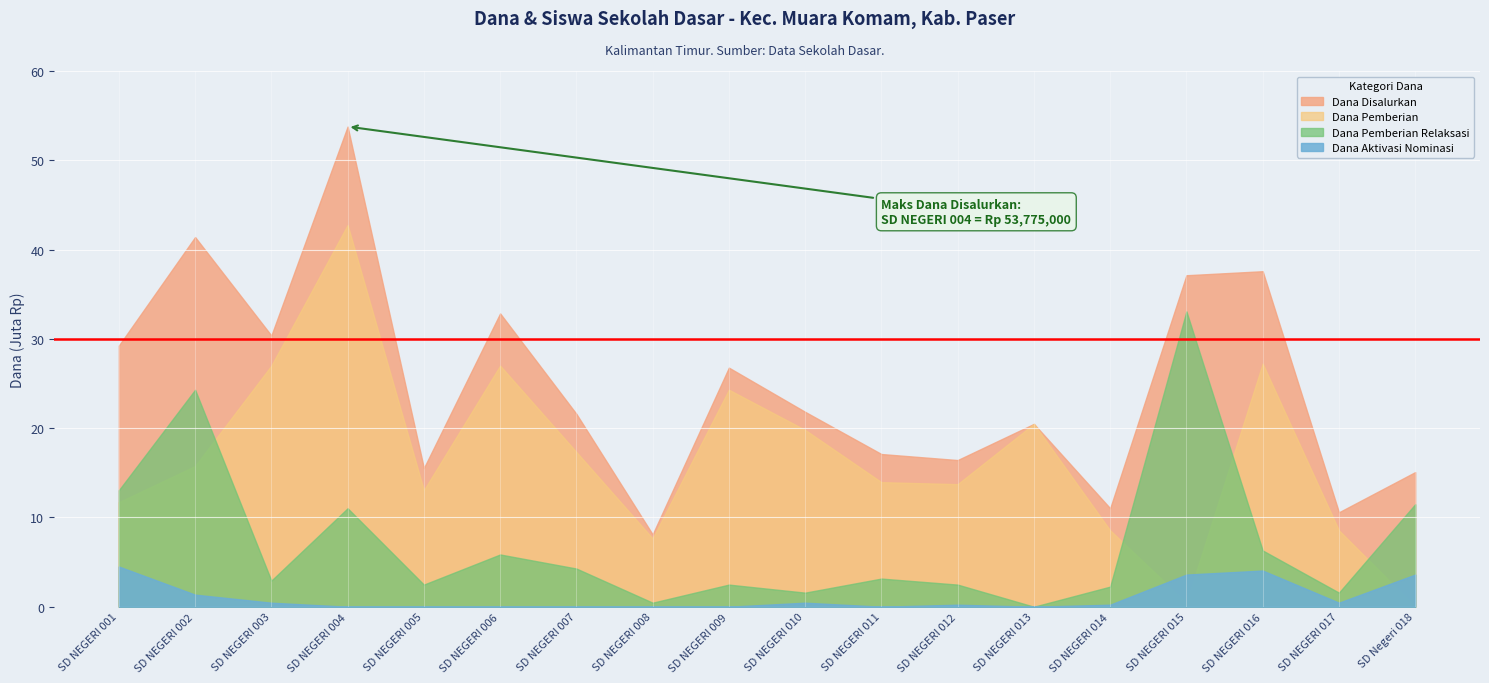

True or false: Dana Disalurkan has a value of 13.5 at SD NEGERI 003.

False